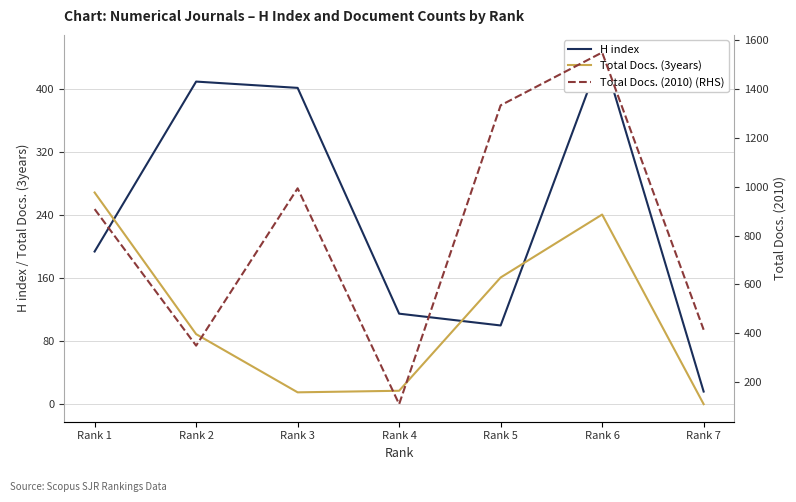

What are all the series names shown in the legend?

H index, Total Docs. (3years), Total Docs. (2010) (RHS)